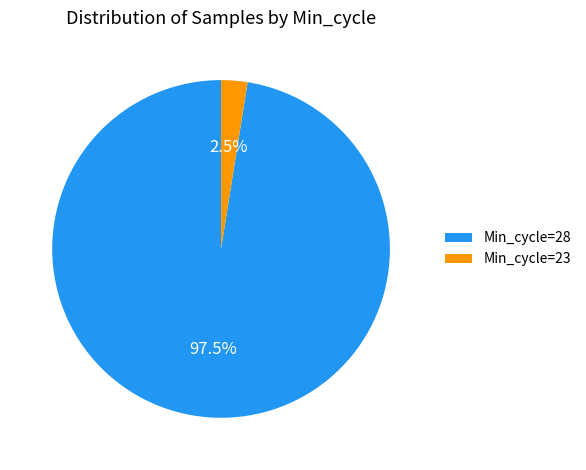

Between Min_cycle=28 and Min_cycle=23, which is larger?

Min_cycle=28